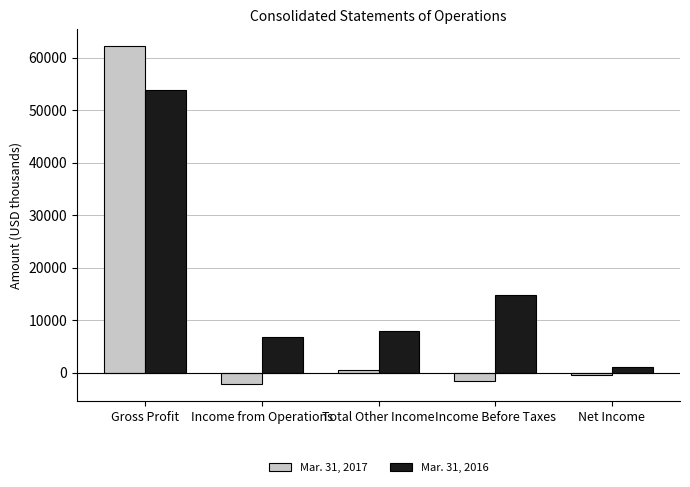

What are all the series names shown in the legend?

Mar. 31, 2017, Mar. 31, 2016